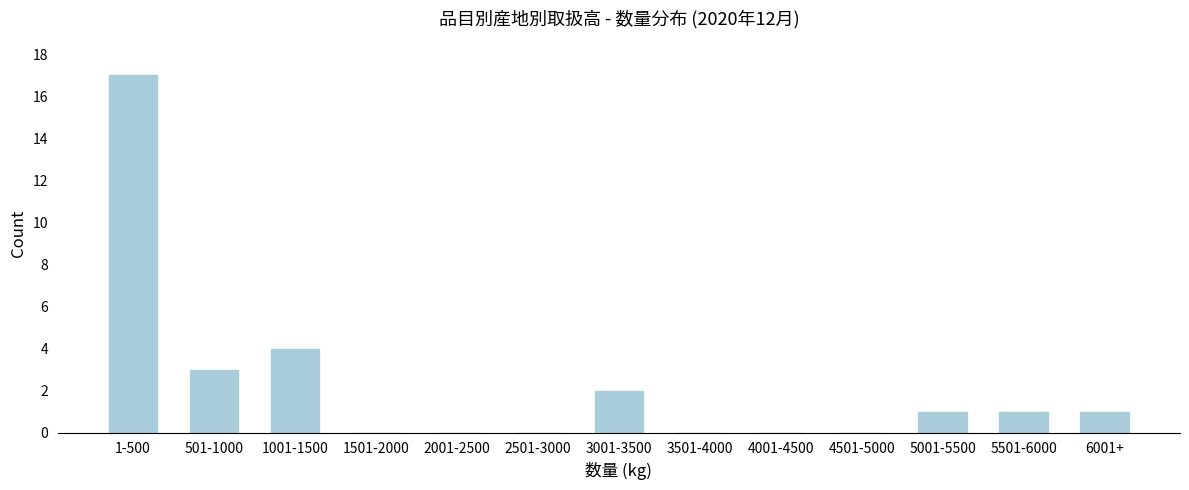

Reading left to right, extract all data points from this chart.

1-500=17	501-1000=3	1001-1500=4	1501-2000=0	2001-2500=0	2501-3000=0	3001-3500=2	3501-4000=0	4001-4500=0	4501-5000=0	5001-5500=1	5501-6000=1	6001+=1